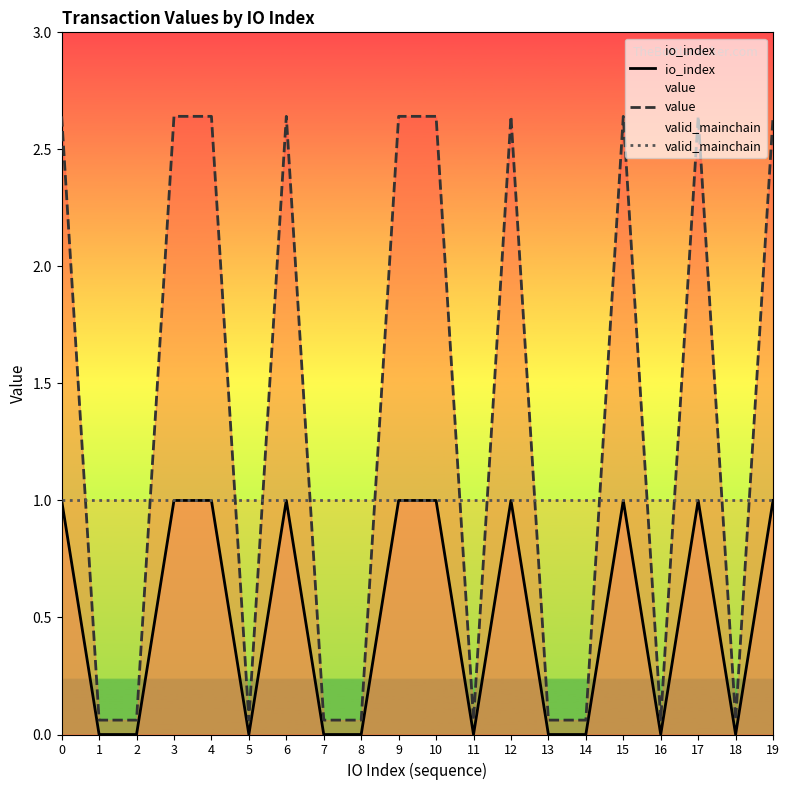

What is the difference between the highest and lowest values at 14?

1.0